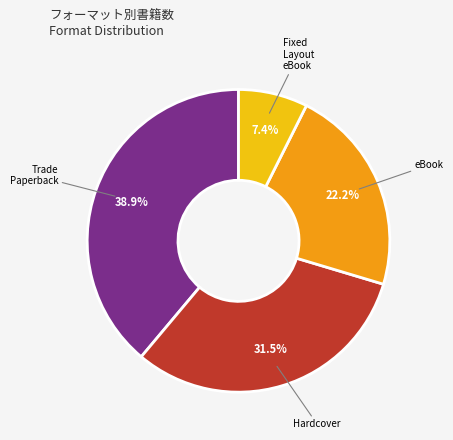

Between Fixed Layout eBook and Trade Paperback, which is larger?

Trade Paperback